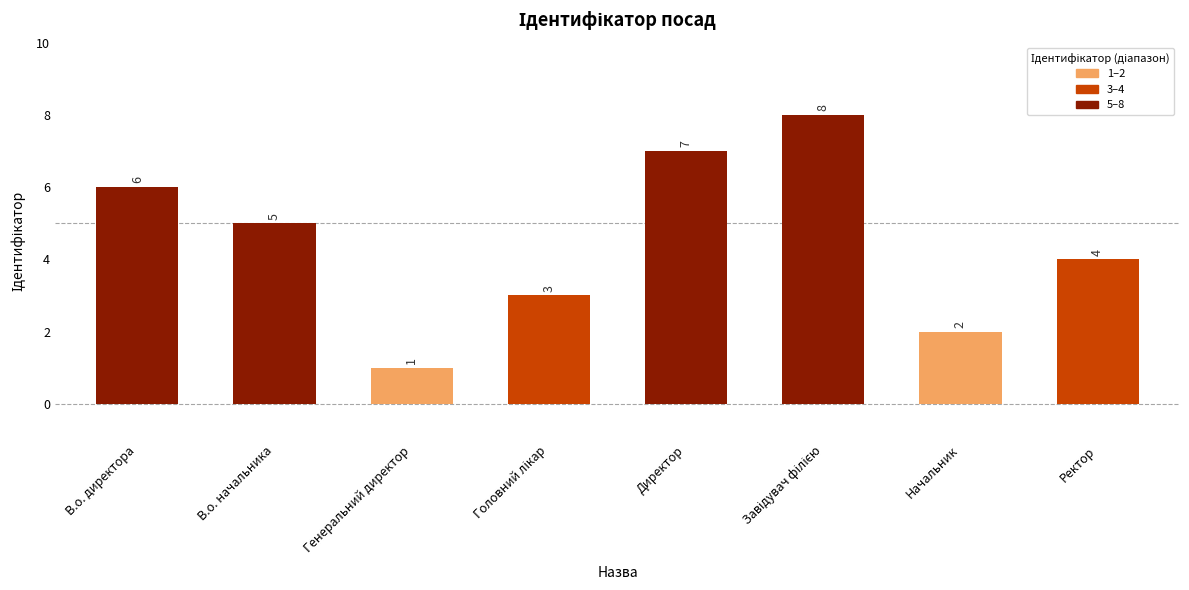

What is the difference between the second highest and second lowest values?

5